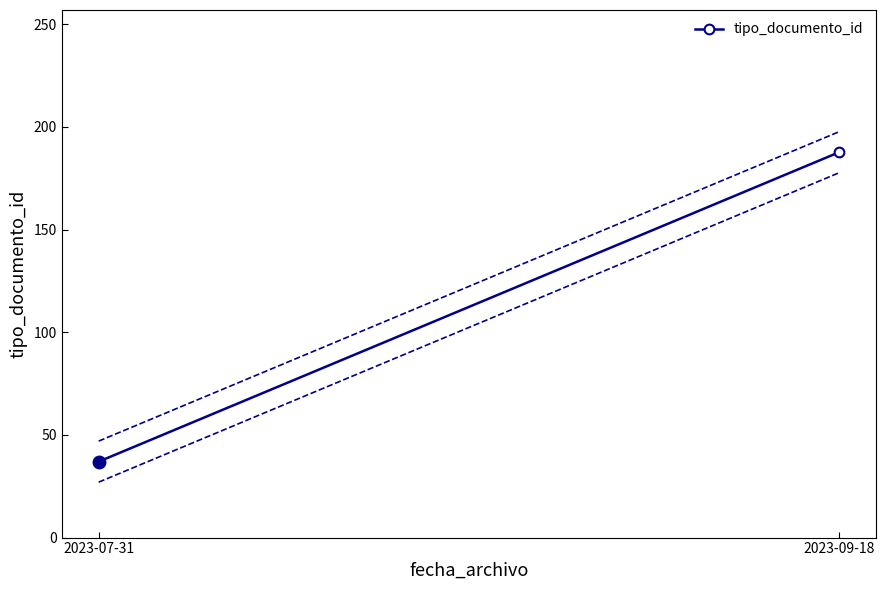

What is the sum of all values?

224.7